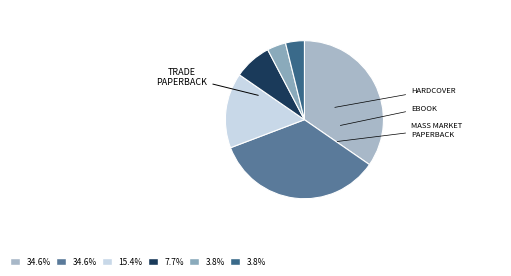

Count the number of slices in the pie.

6